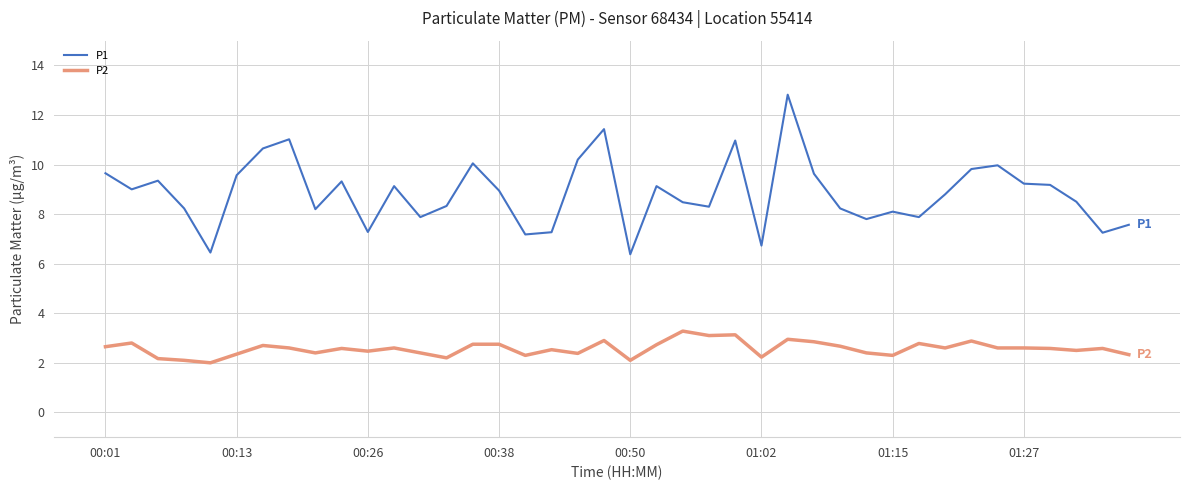

Which series has the largest total across all categories?

P1